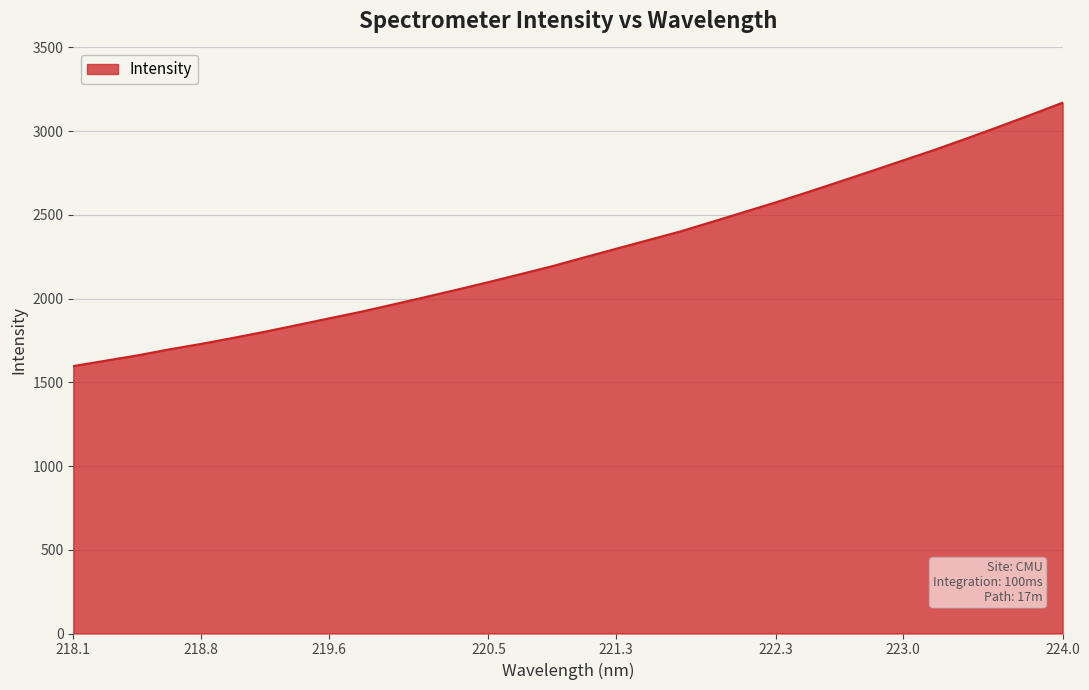

What is the difference between the maximum and minimum values?

1572.9